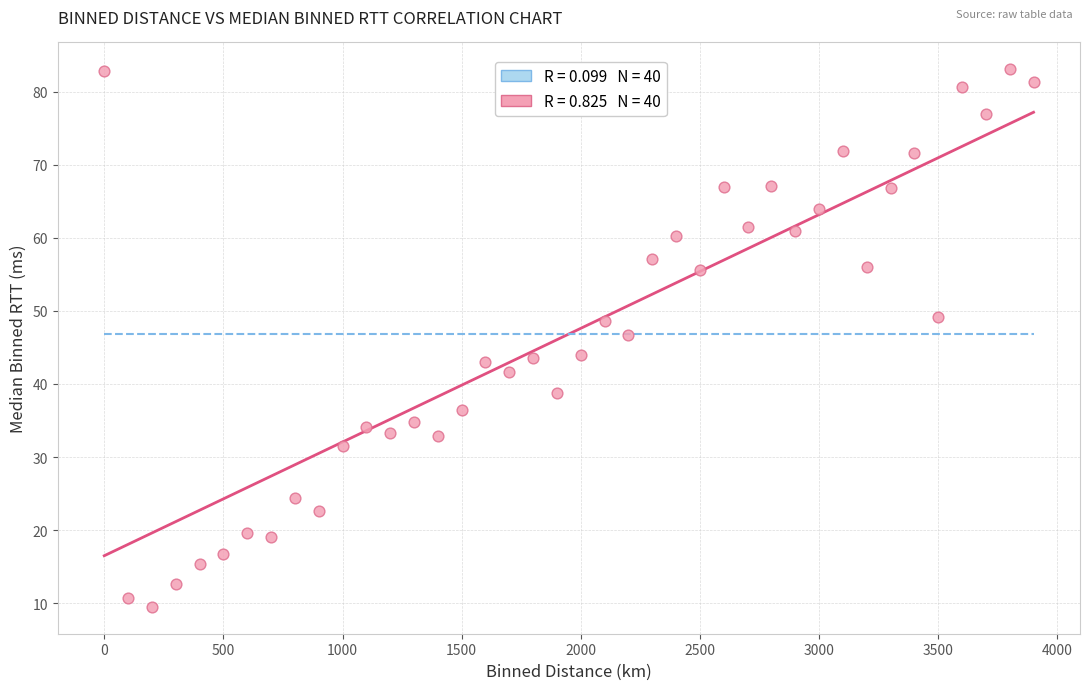

What is the range of X values (max minus min)?

3900.0